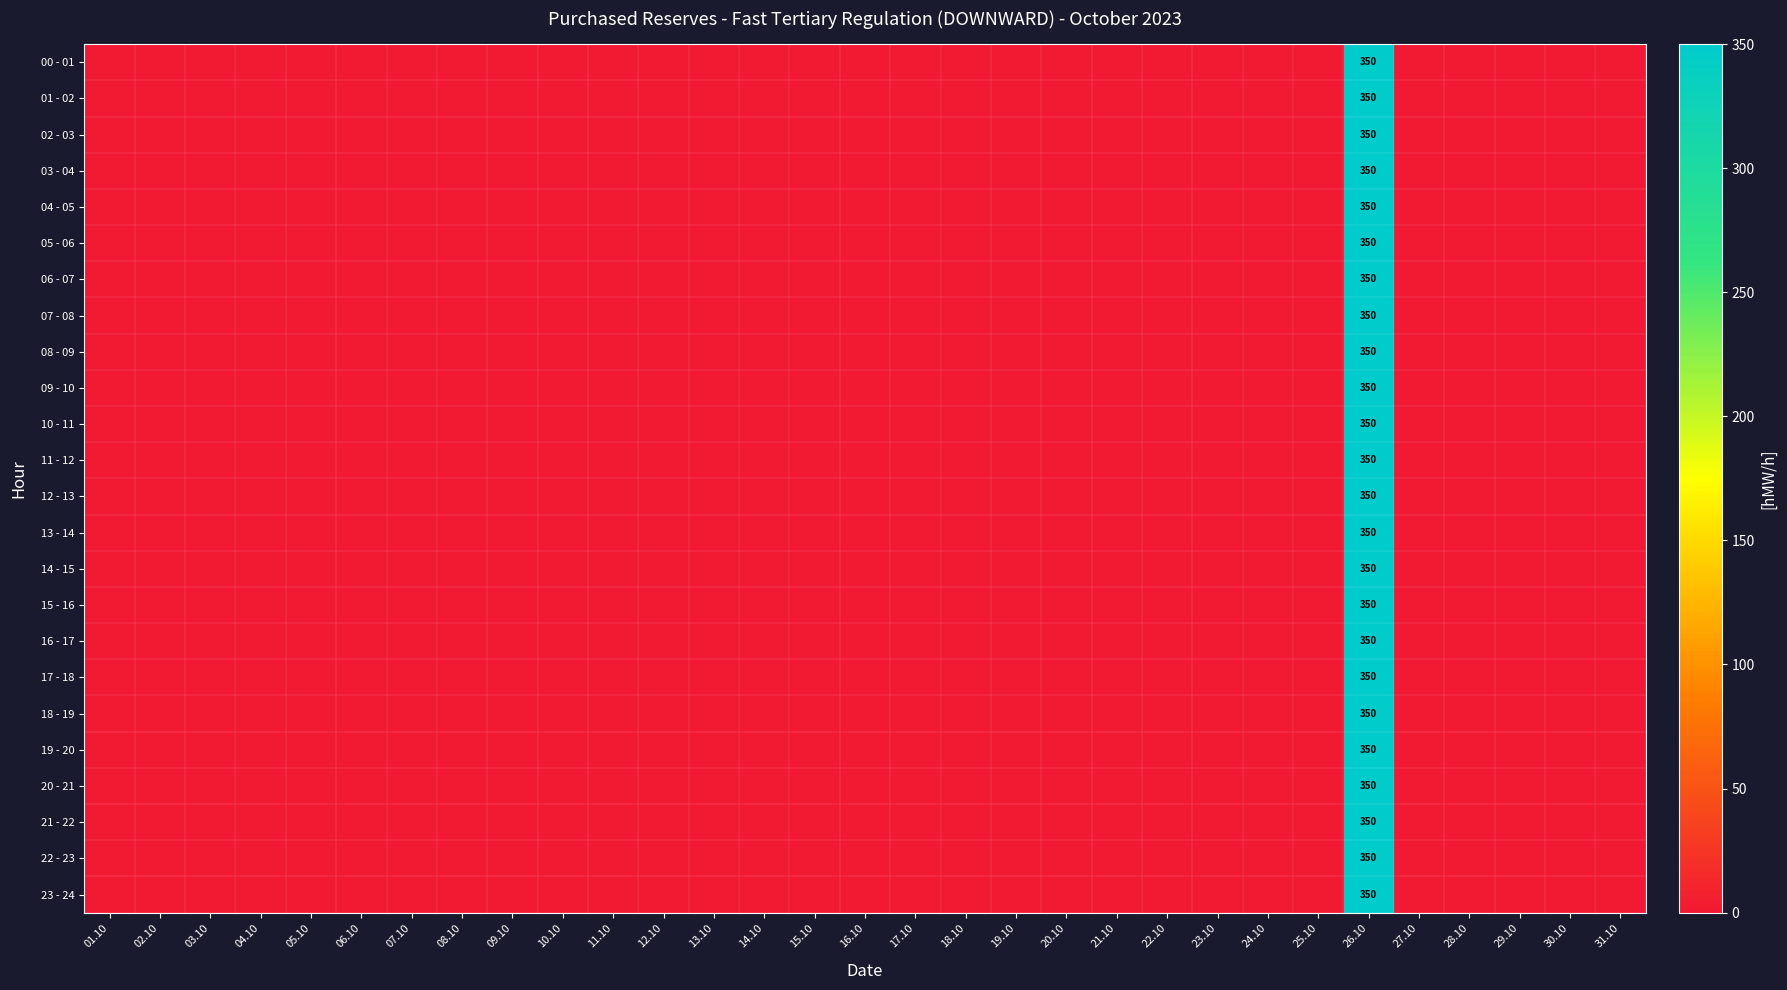

What is the average value of the 04 - 05 series?

11